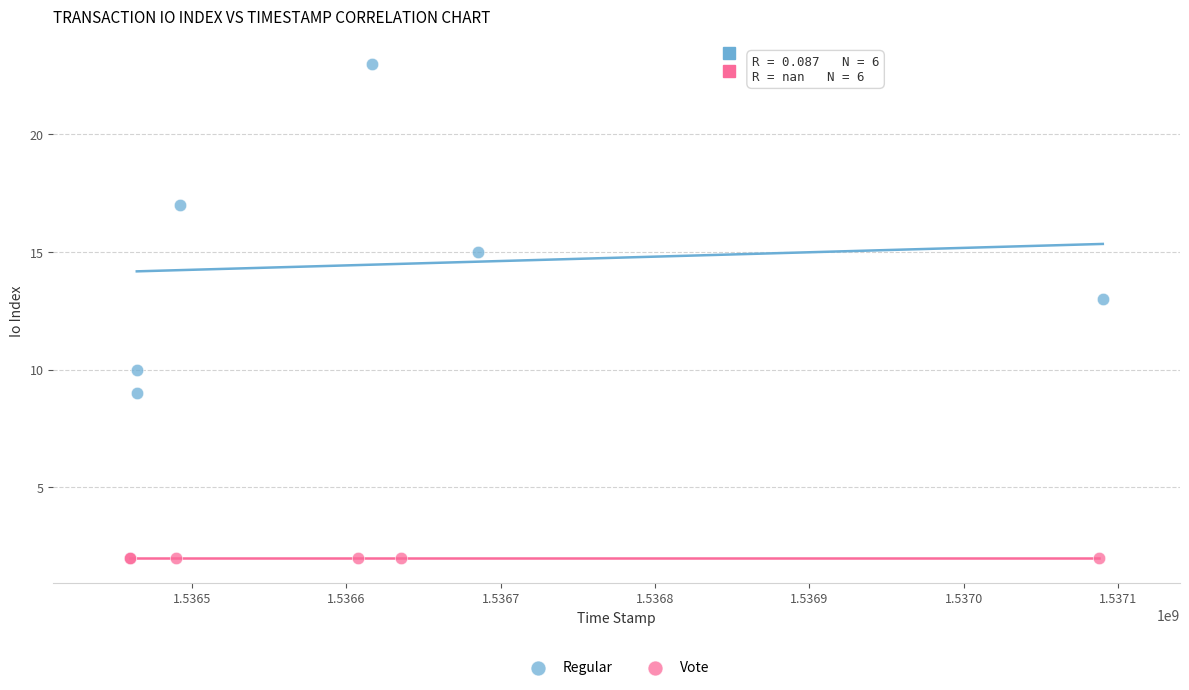

Which series reaches the minimum Y coordinate?

Vote